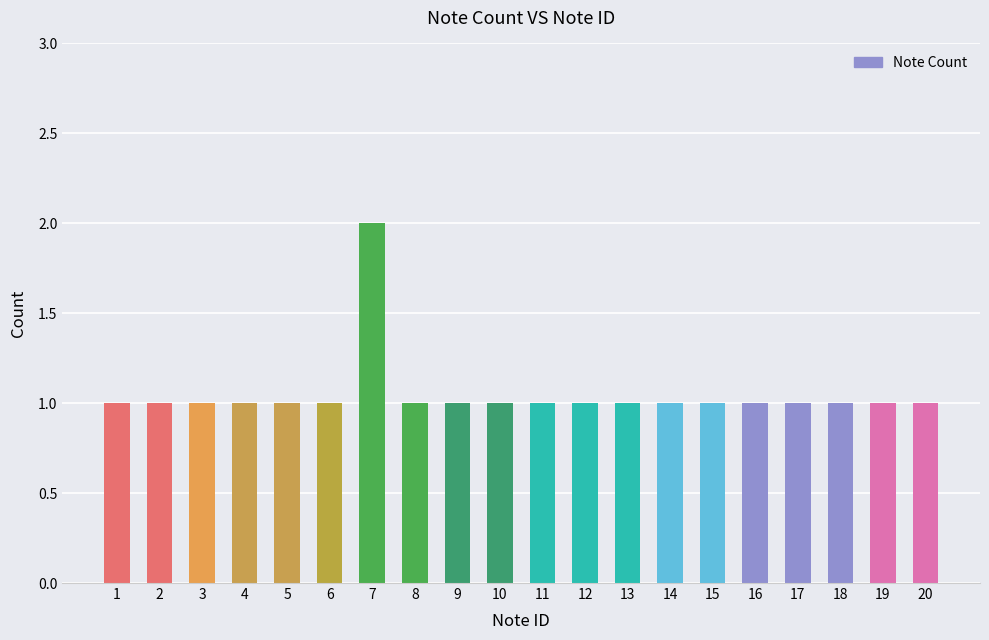

What is the ratio of the value at 5 to the value at 16?

1.0